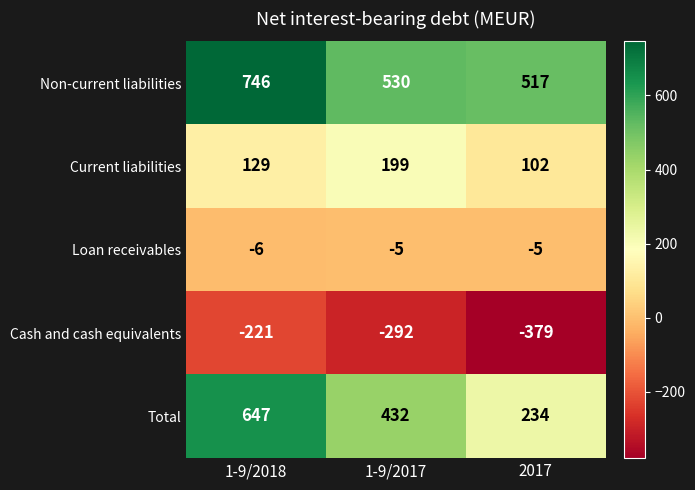

The value of Non-current liabilities at 2017 is 352. True or false?

False